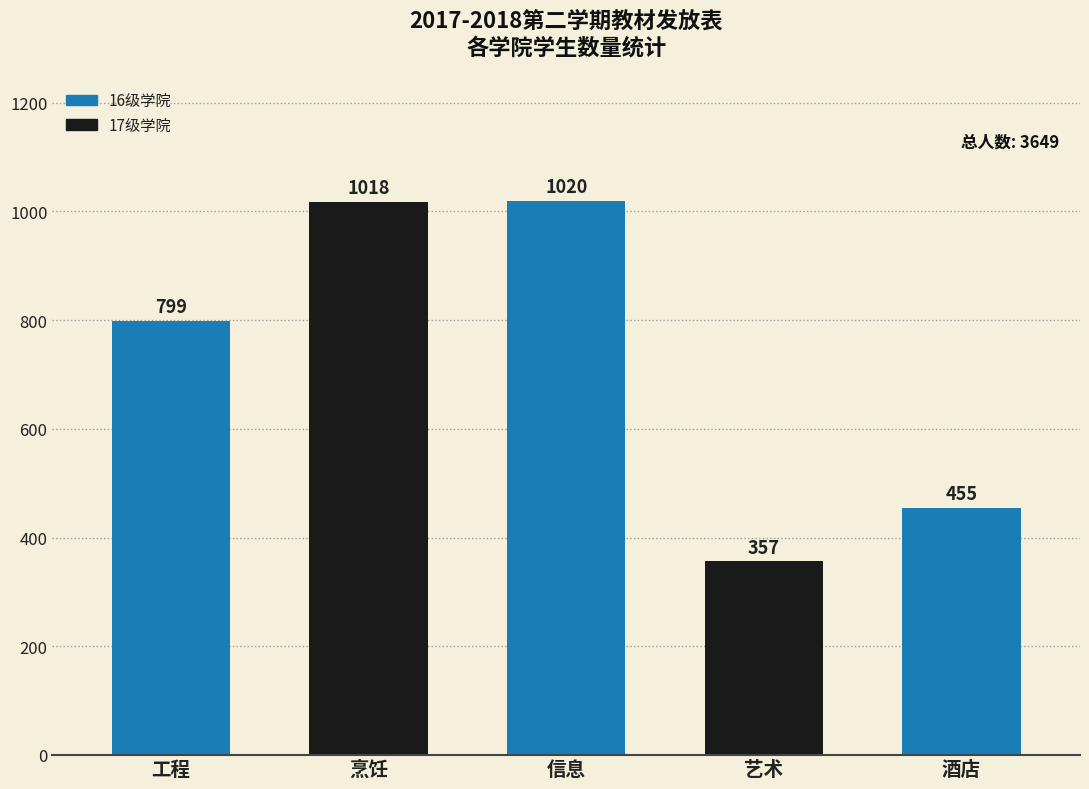

Are the bars horizontal?

No